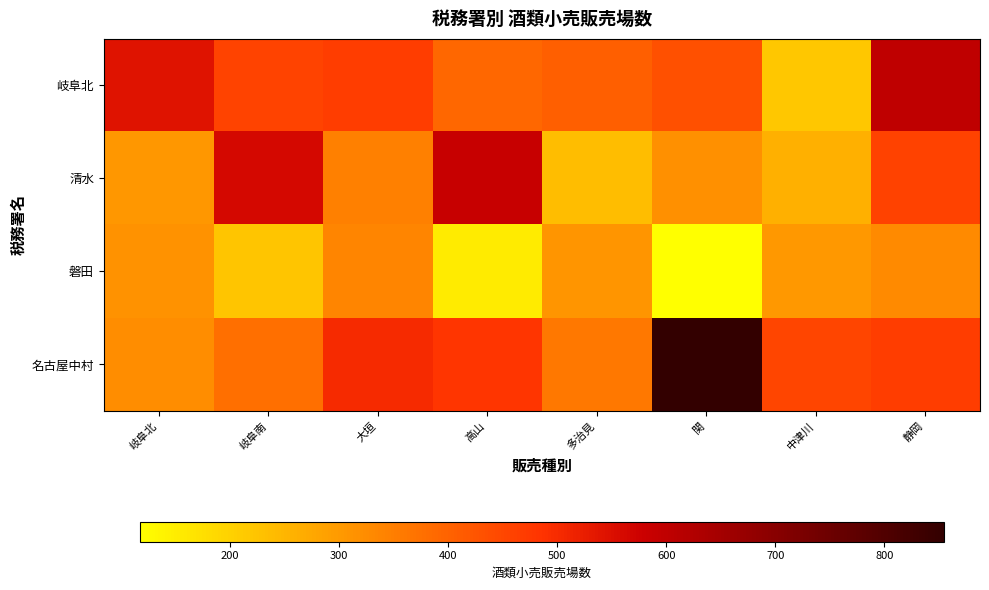

What is the difference between the highest and lowest values at 関?

738